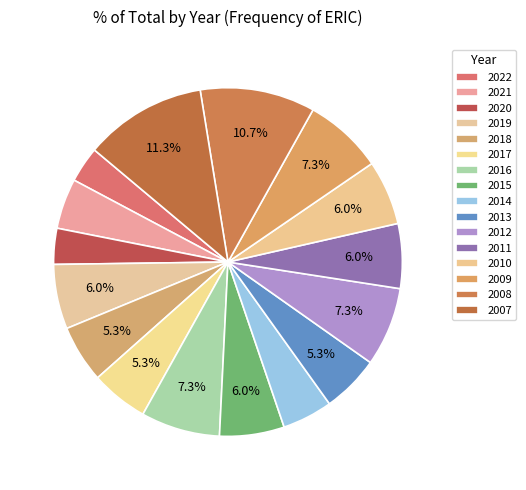

The 2007 slice represents 11% of the pie. True or false?

True